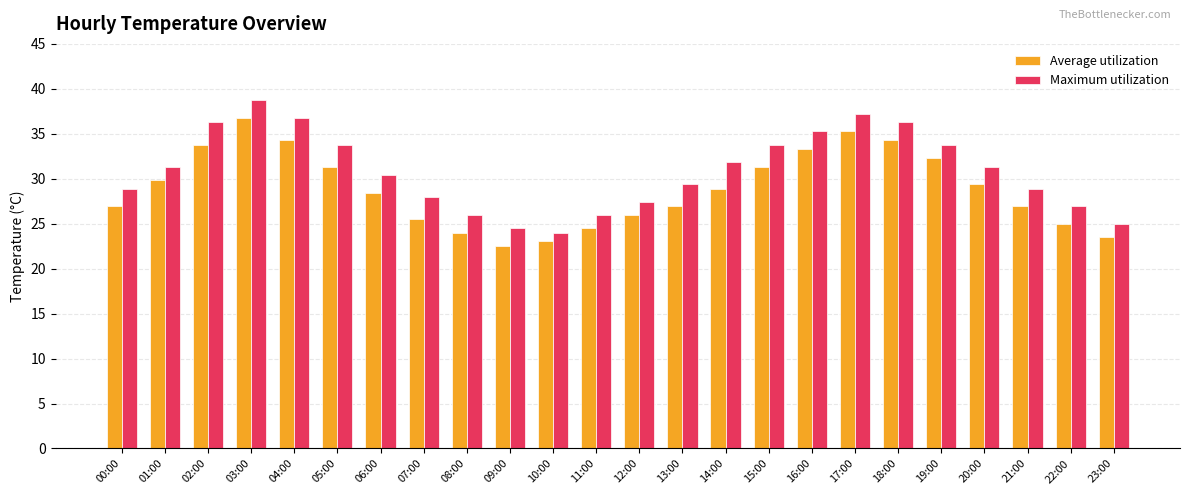

What is the lowest value of the Maximum utilization series?

24.0